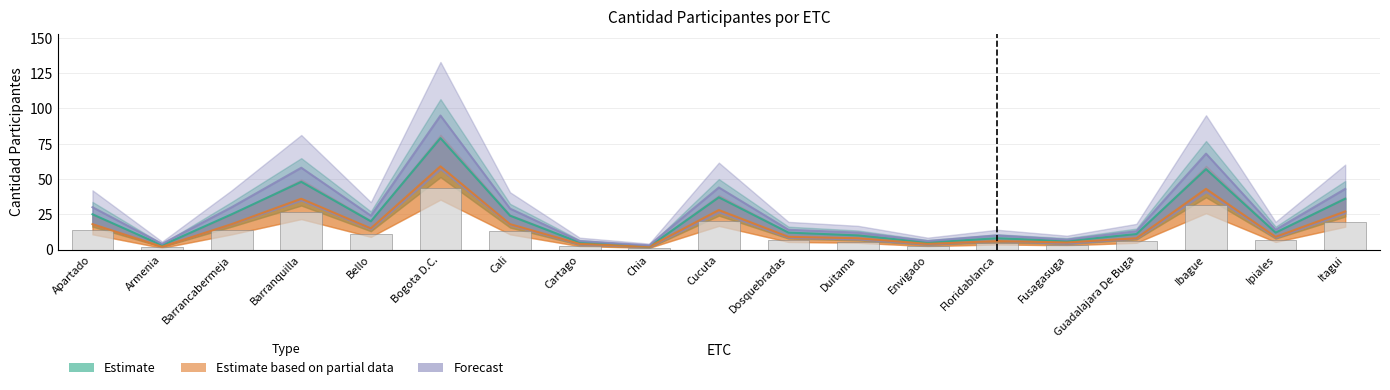

What is the difference between the maximum and minimum values in the Estimate based on partial data series?

57